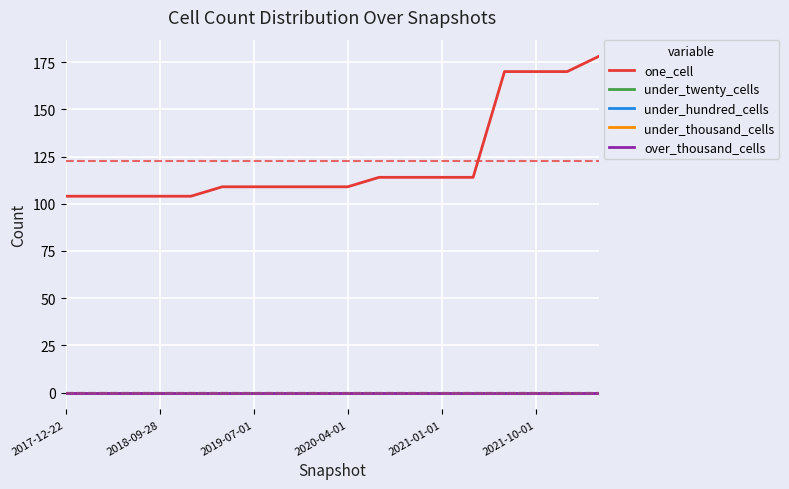

How many lines are shown in the chart?

5